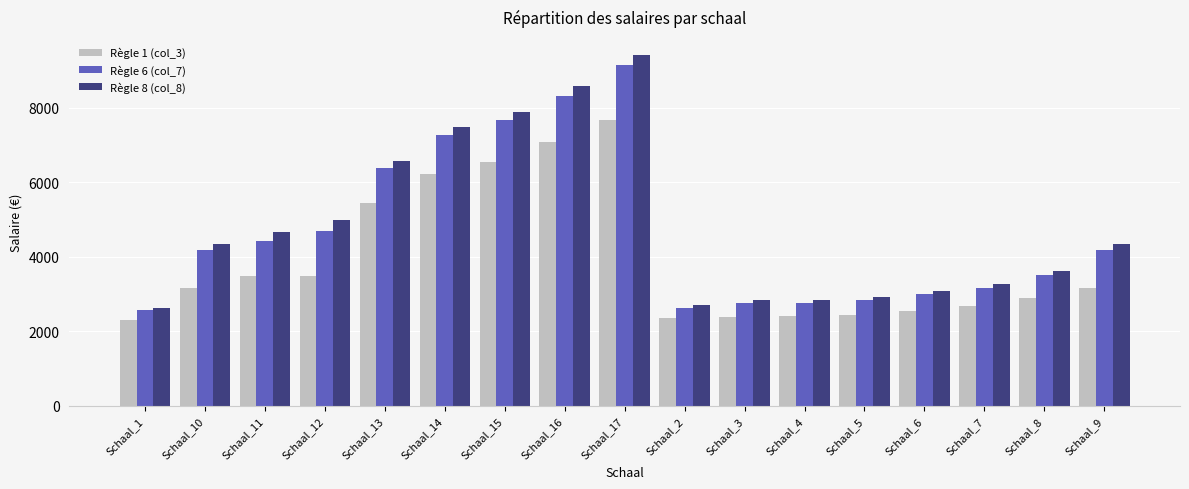

What is the lowest value of the Règle 8 (col_8) series?

2623